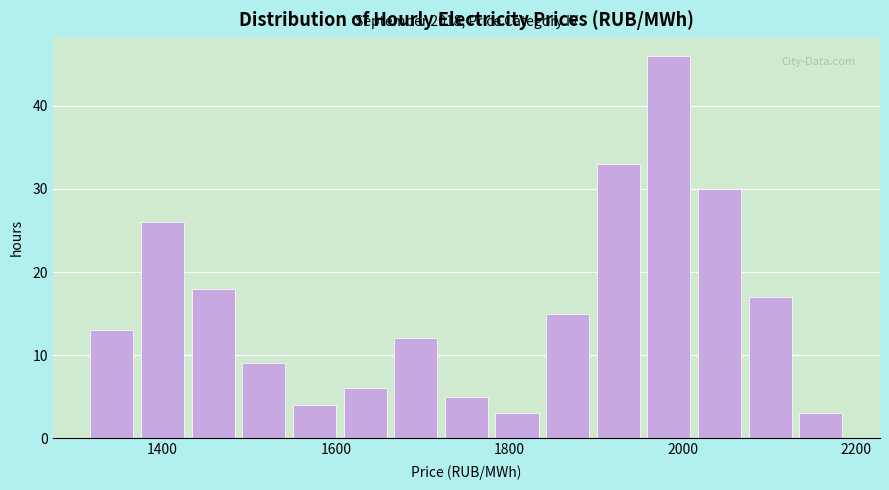

Read against the x-axis, roughly where is the centre of the tallest bar?

1980